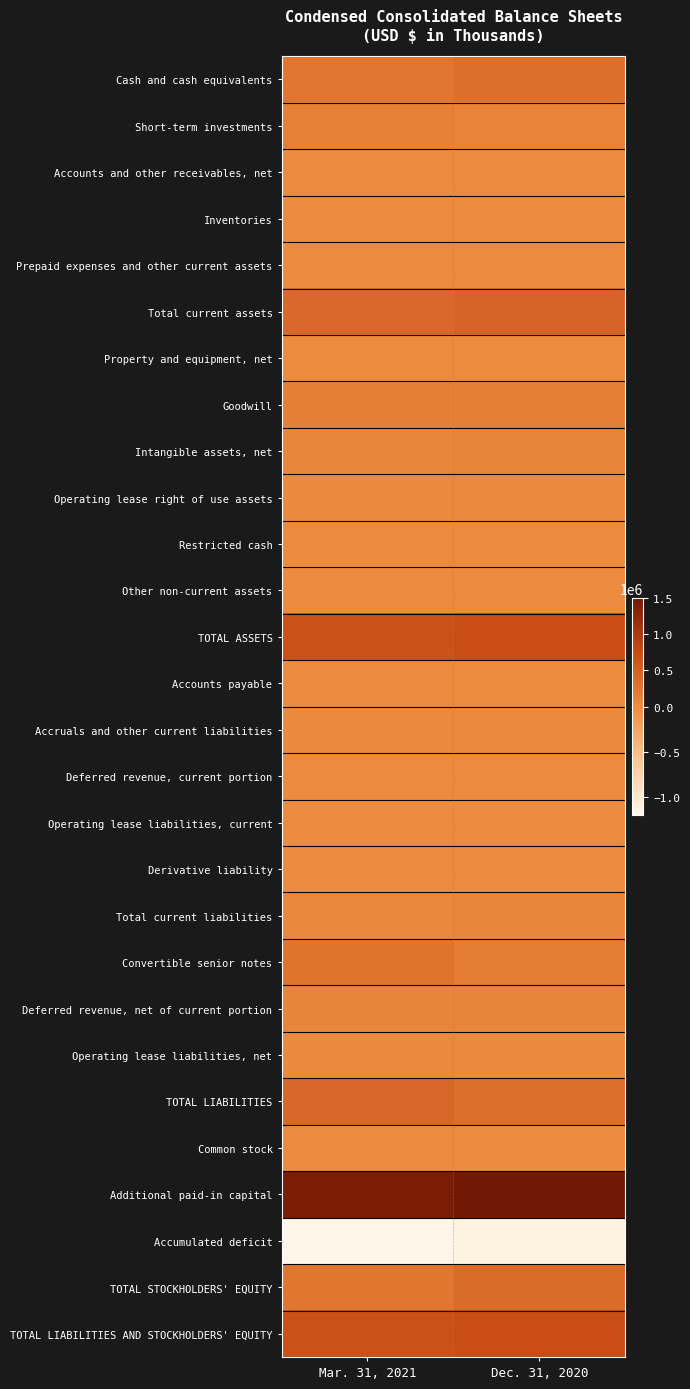

How many data points does each series have?

2